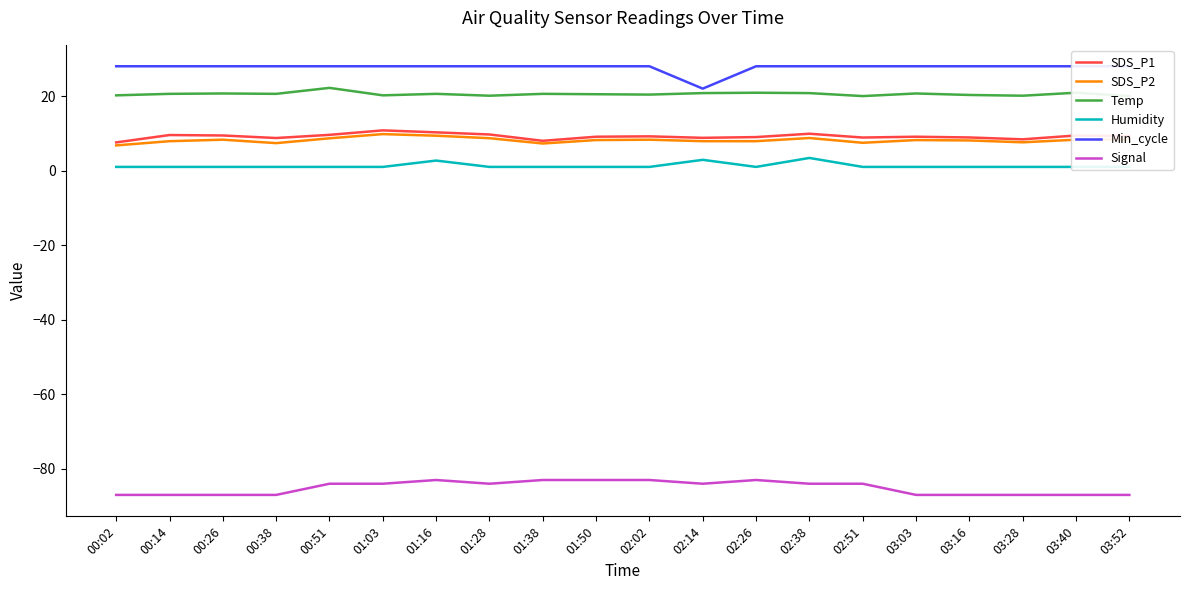

What is the greatest value displayed?

28.0